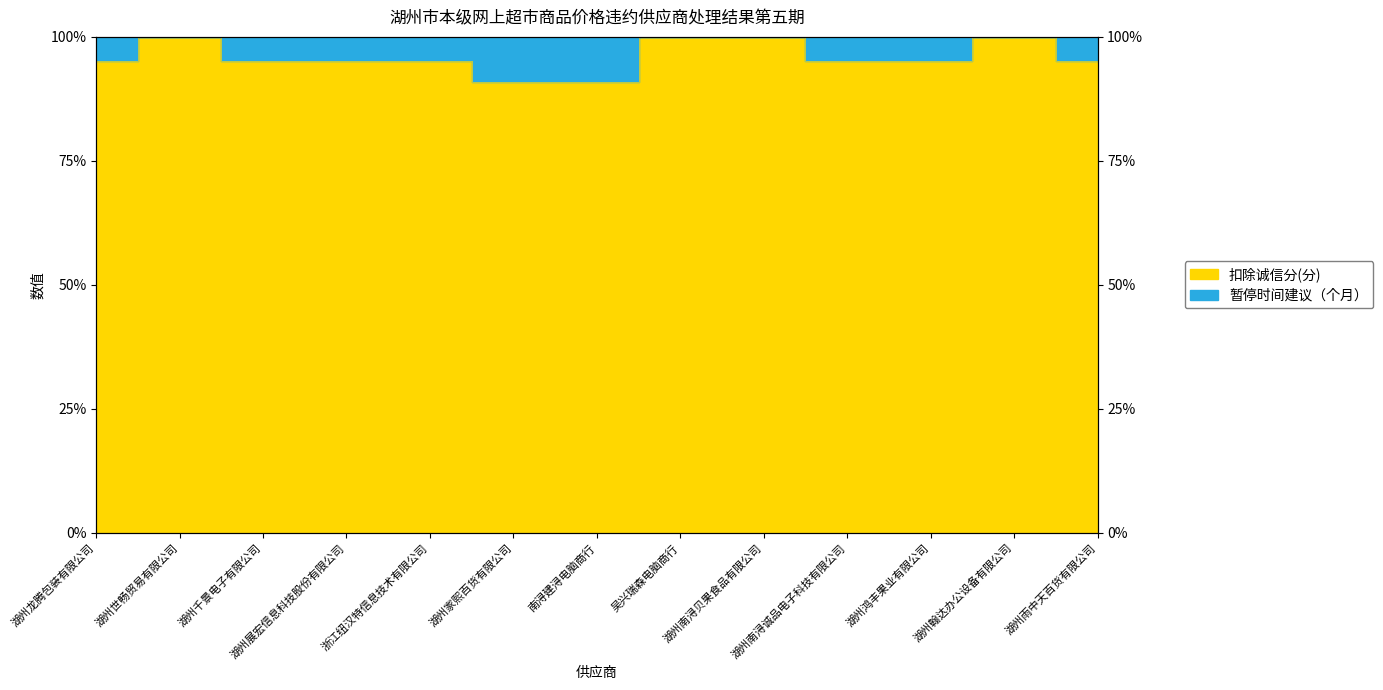

What is the difference between the second highest and second lowest values?

9.1